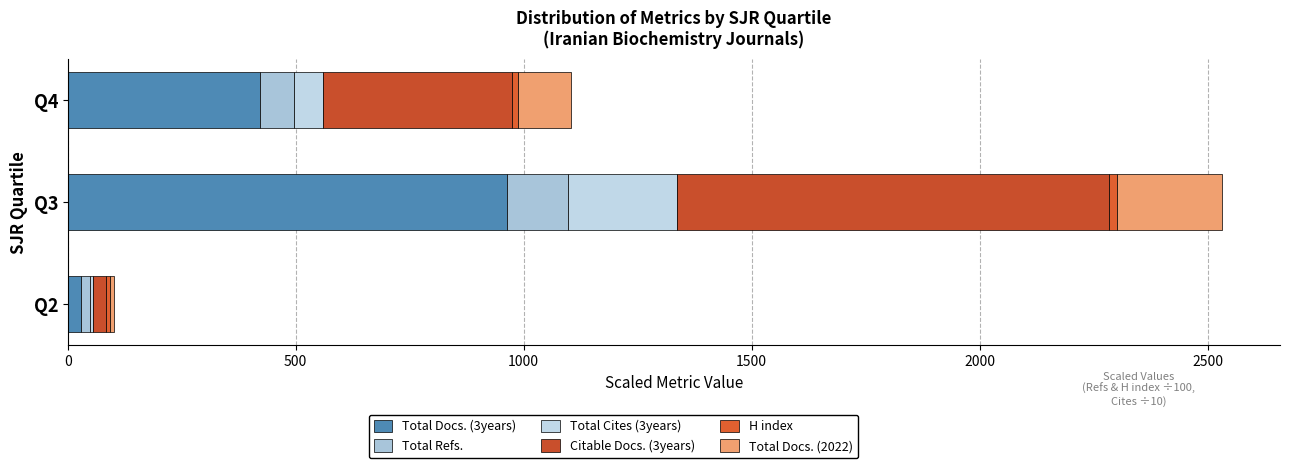

What is the sum of all H index values?

39.0